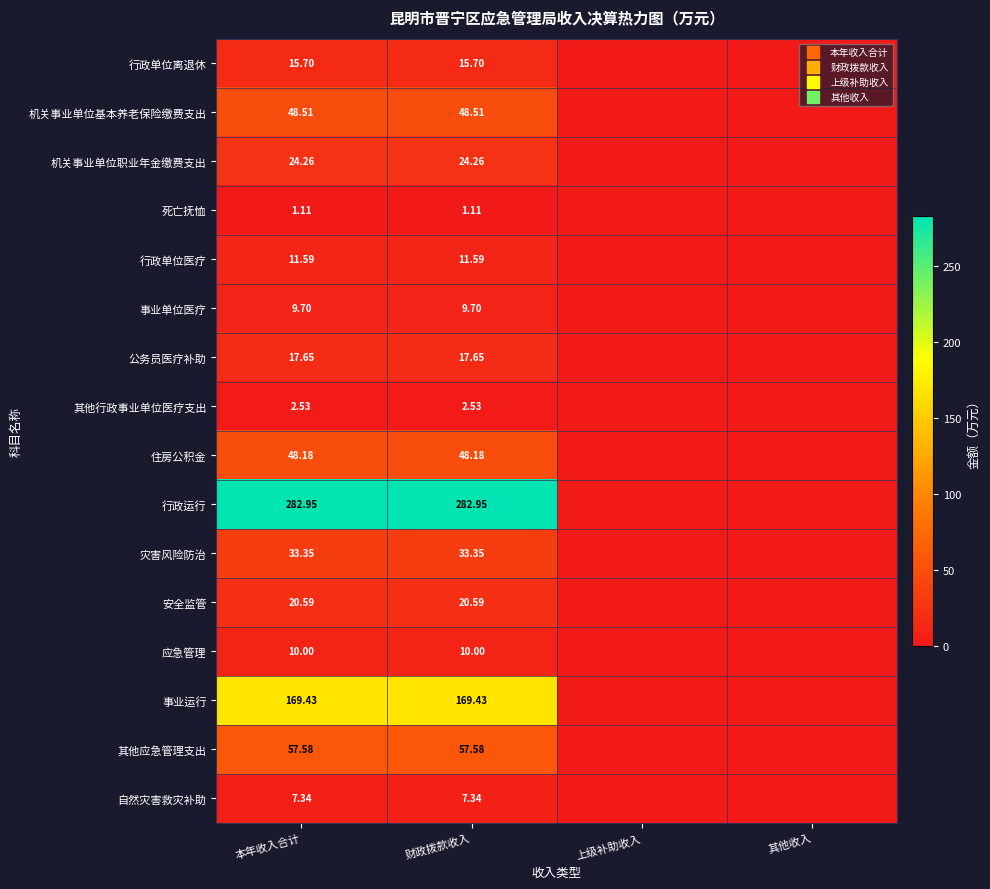

What is the average value of the 机关事业单位职业年金缴费支出 series?

12.1